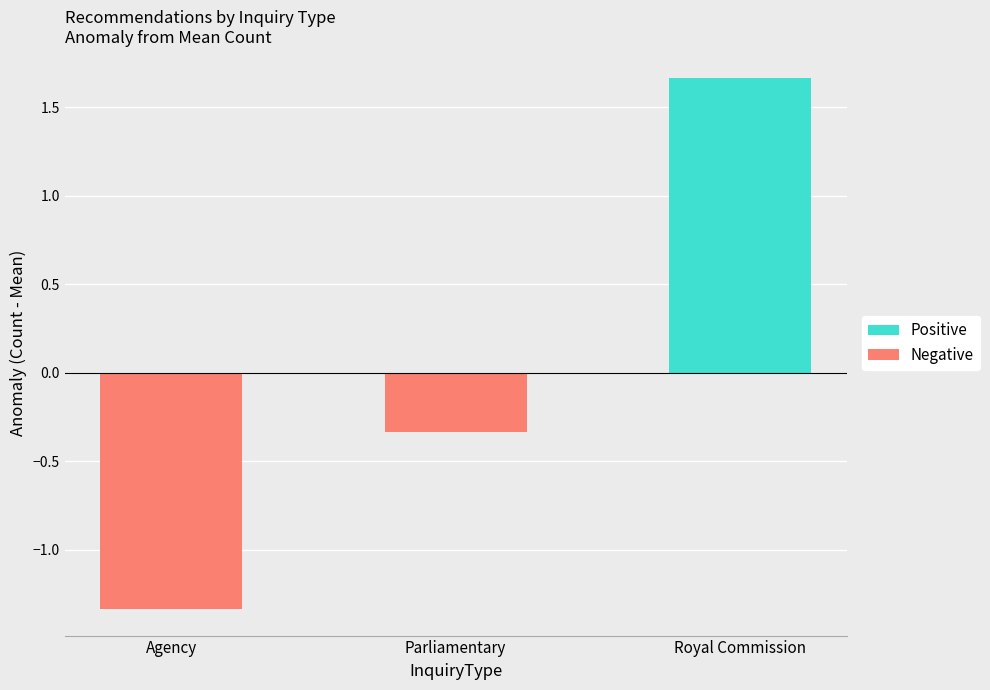

At which label does Negative reach its minimum?

Agency